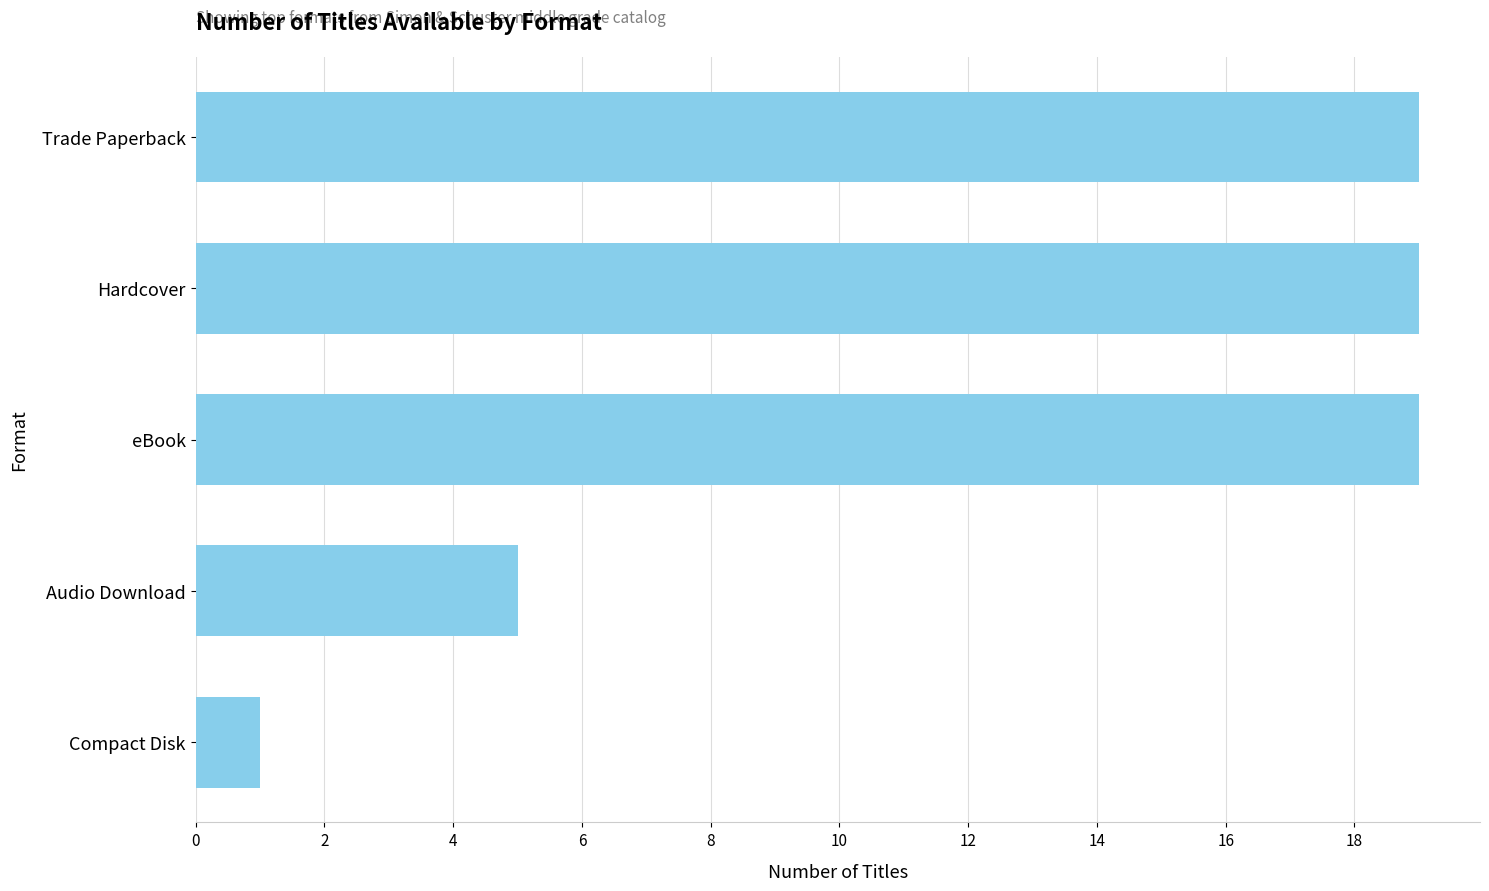

Reading top to bottom, list all the values displayed in this chart.

19	19	19	5	1